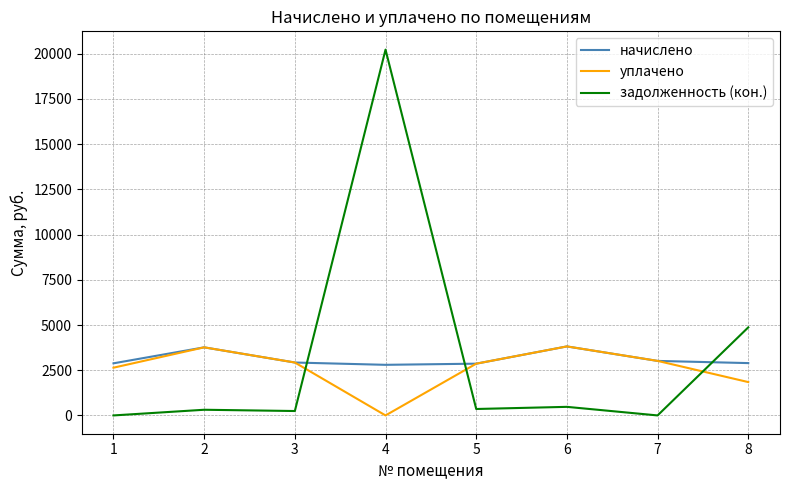

Is the value of начислено at 6 greater than the value of уплачено at 1?

Yes